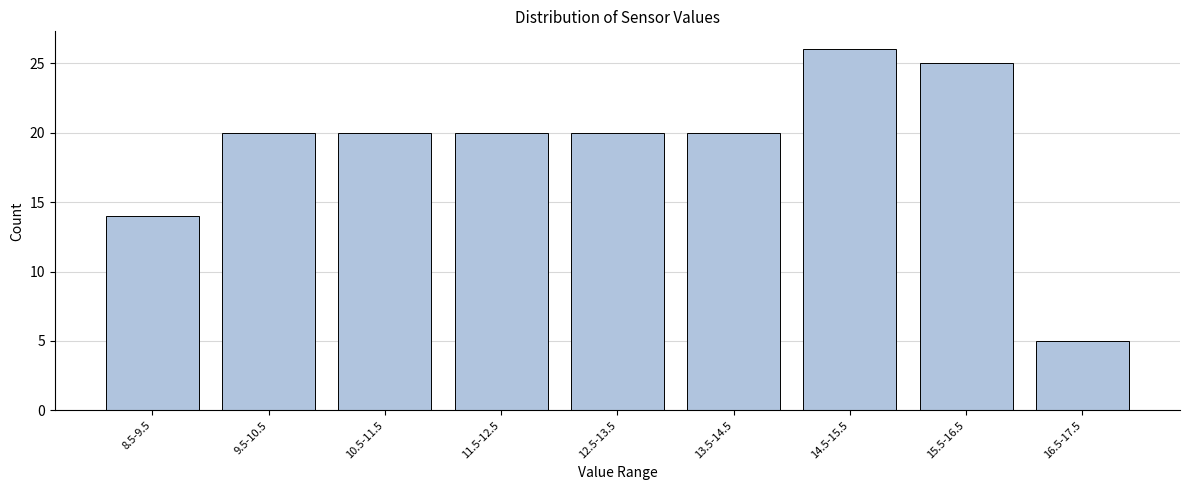

Reading left to right, what are all the values shown in this chart?

14	20	20	20	20	20	26	25	5